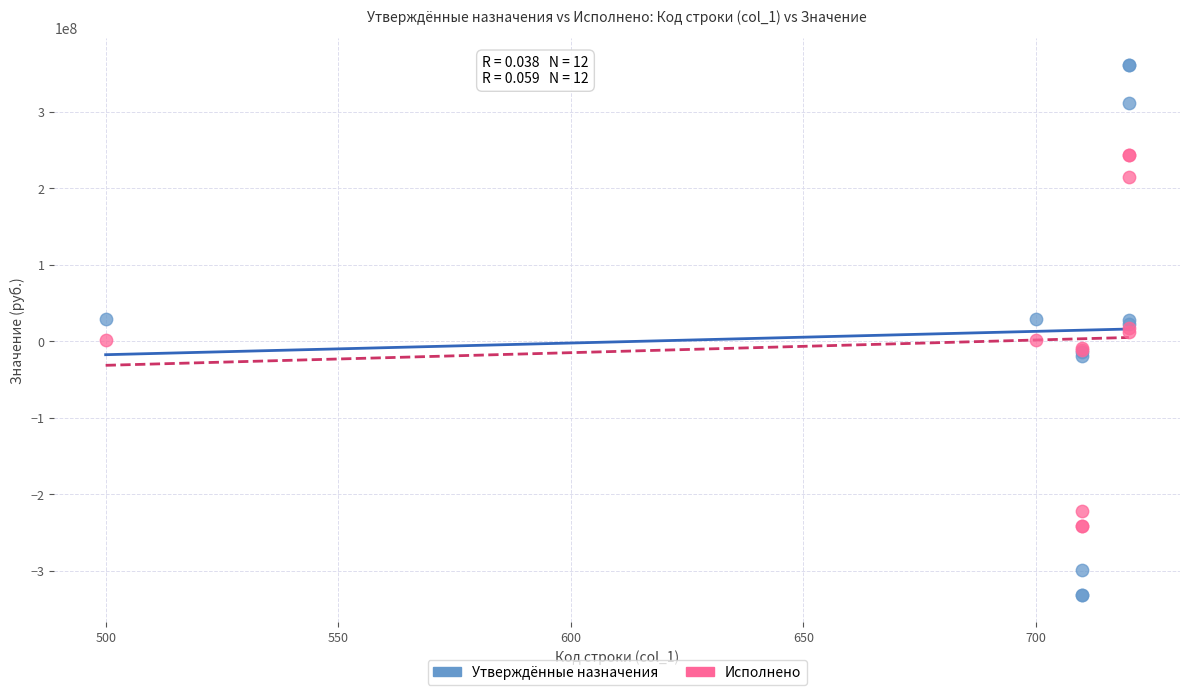

What is the X range (max minus min) for the scatter plot?

220.0